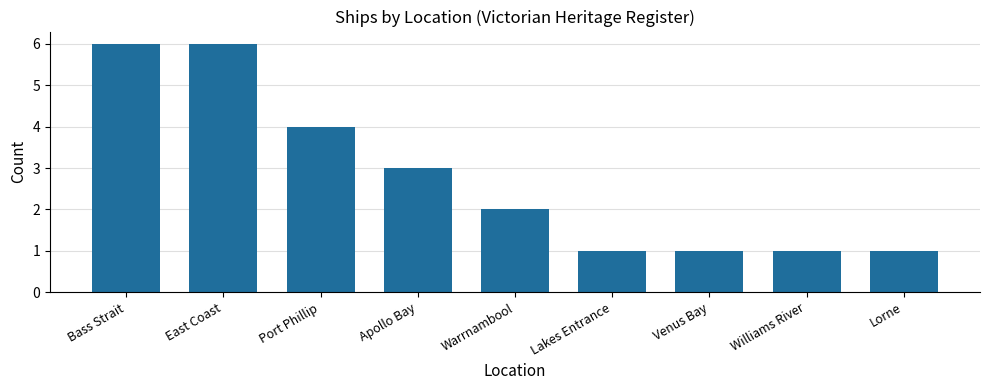

What is the value of the 2nd bar from the left?

6